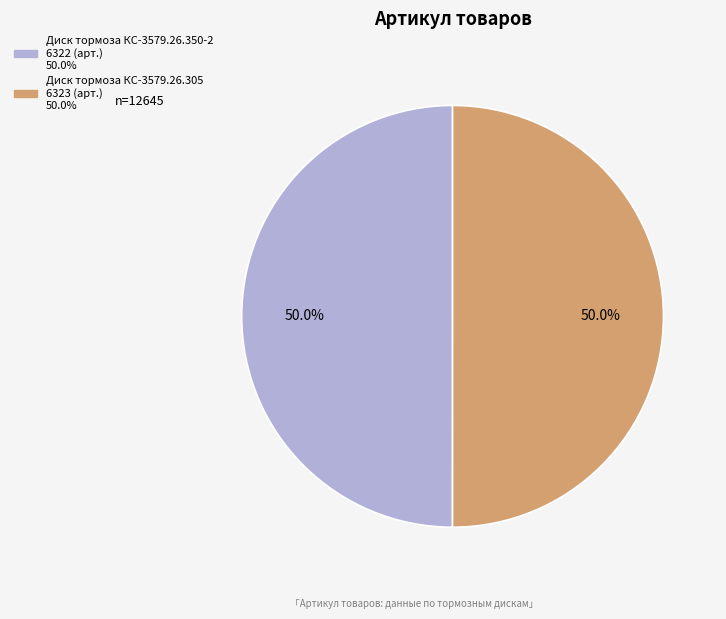

How much of the chart is everything except Диск тормоза КС-3579.26.305?

50.0%